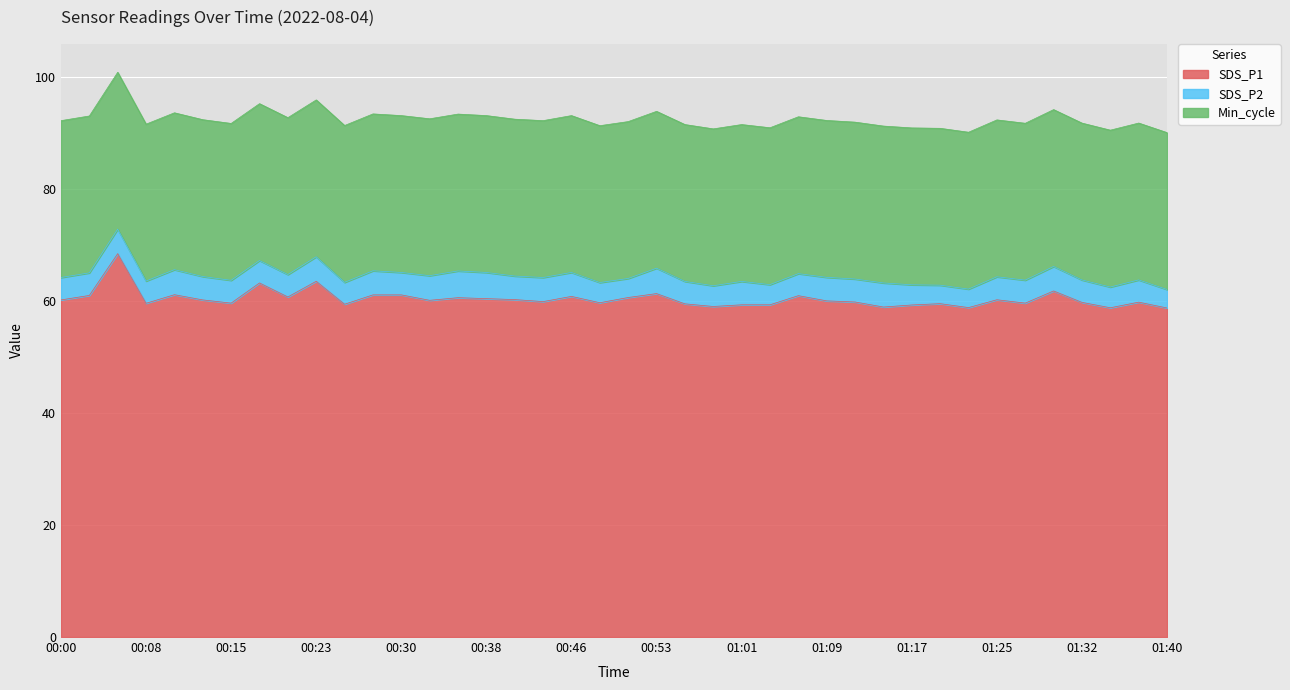

What is the smallest value displayed?

3.3